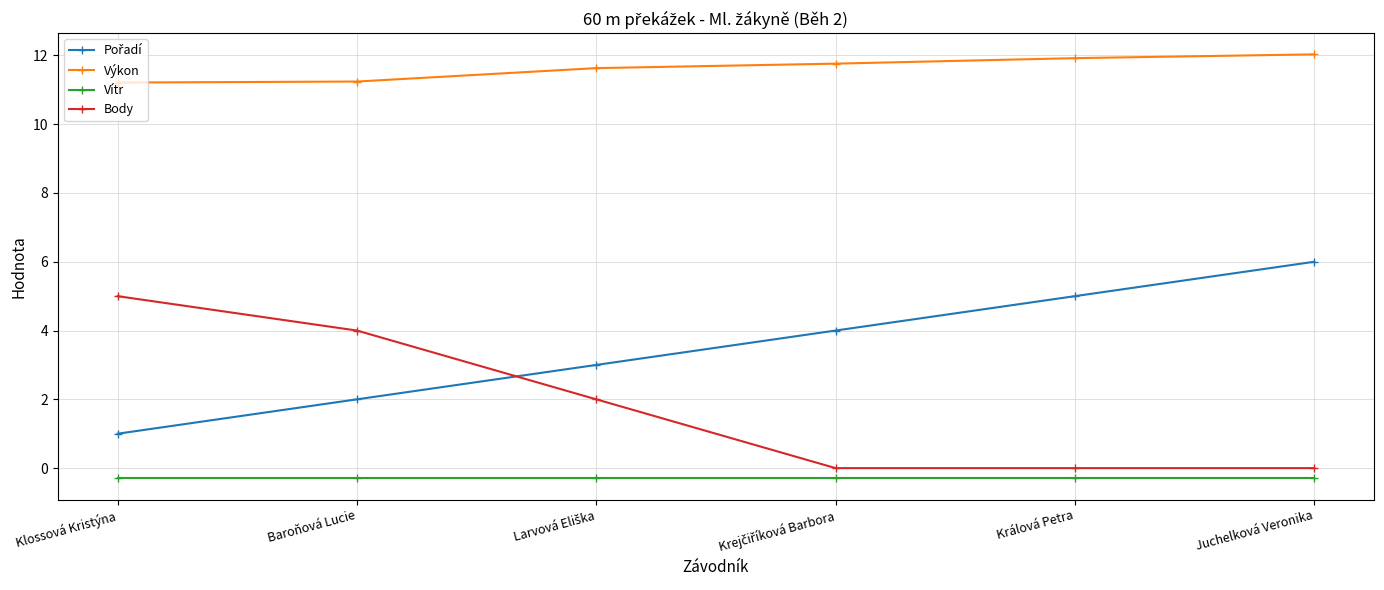

True or false: Body and Výkon cross at least once.

False